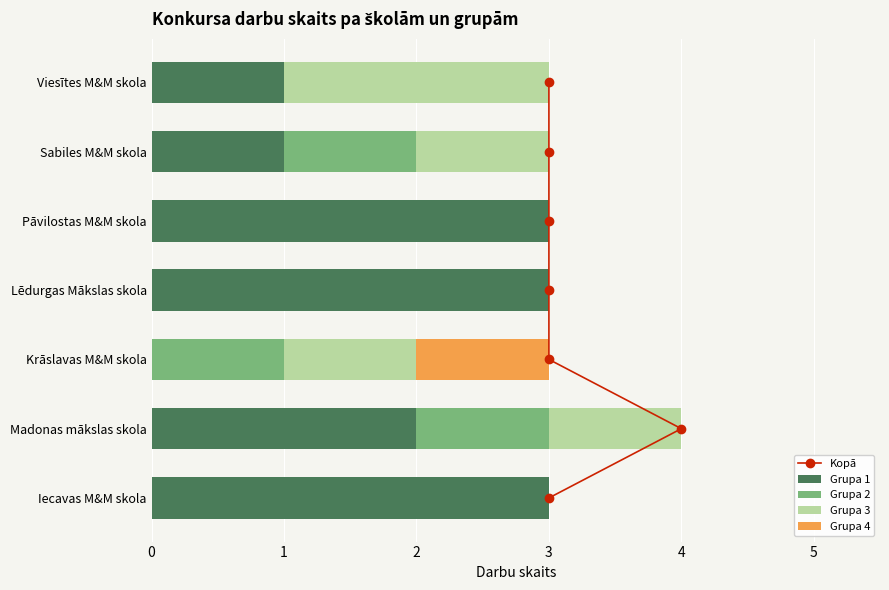

The value of Grupa 2 at Pāvilostas M&M skola is 0. True or false?

True